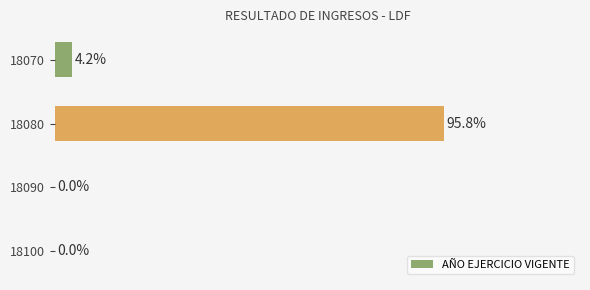

Are the bars horizontal?

Yes